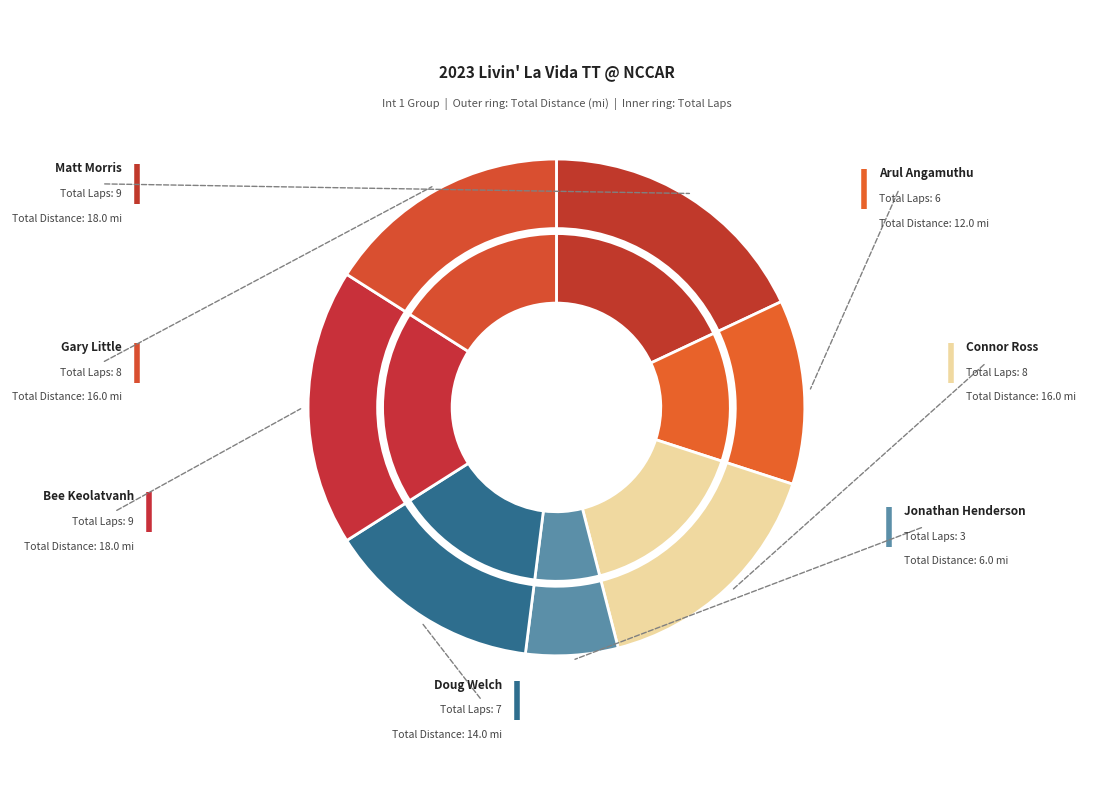

Is there a majority slice in this chart?

No